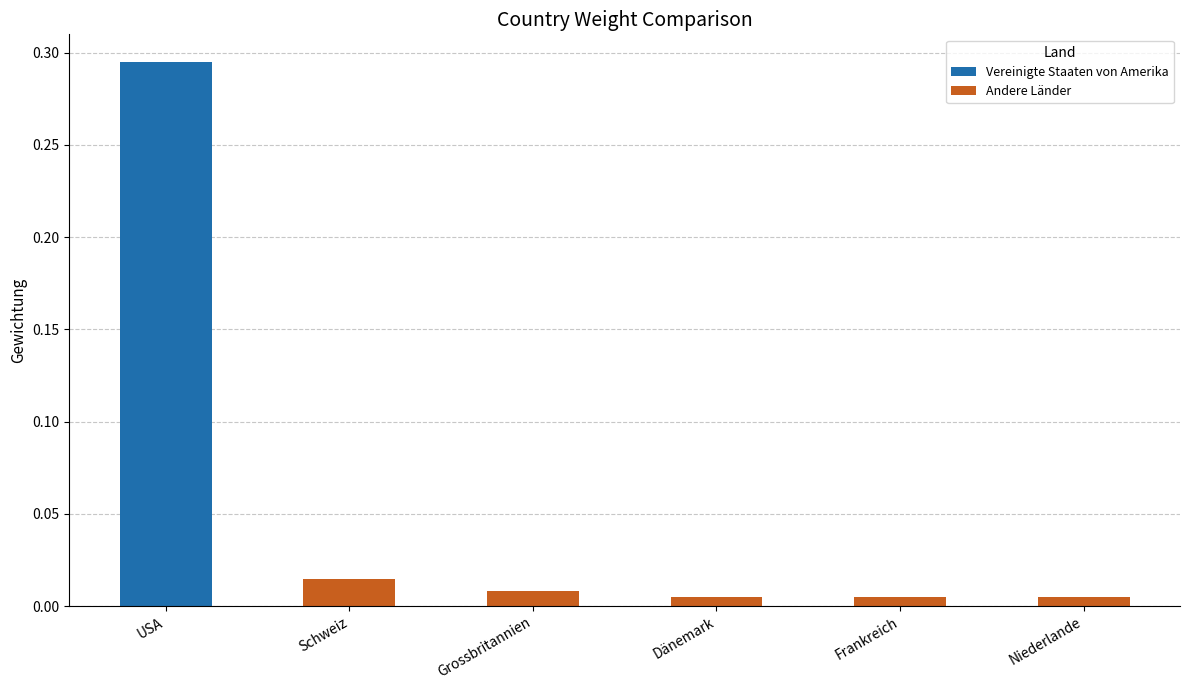

Which category has the highest value in the Andere Länder series?

Schweiz